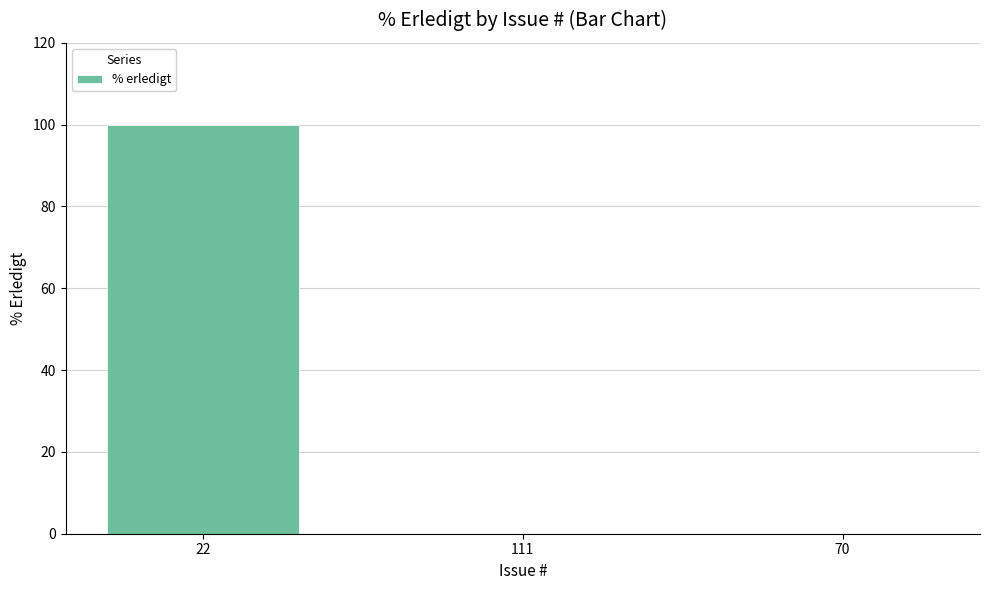

What is the sum of all values?

100